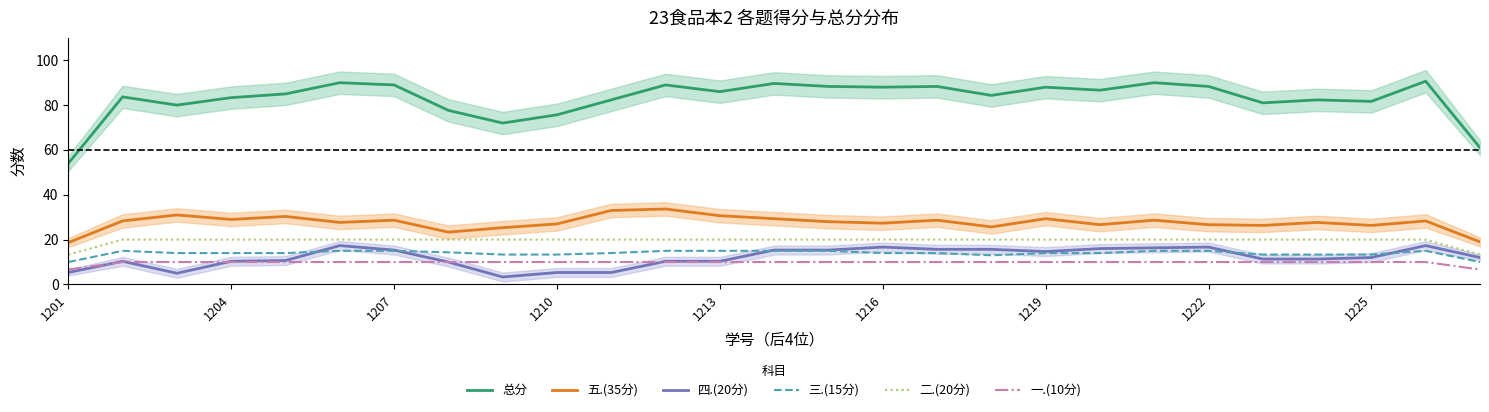

True or false: 总分 has a value of 83.3 at 1204.

True